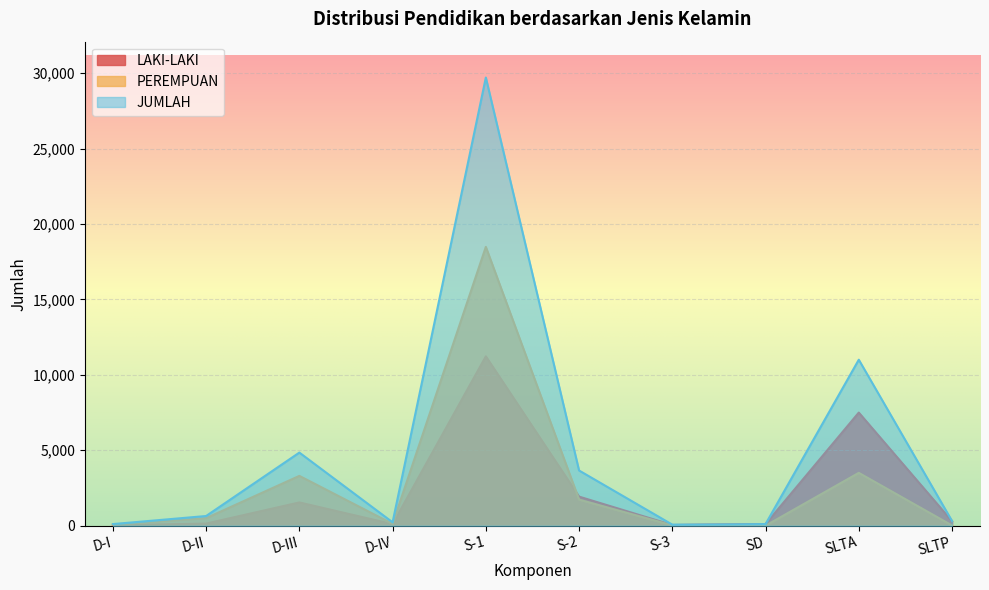

Reading left to right, transcribe all the data shown in this chart.

LAKI-LAKI: 28	141	1544	106	11226	1930	46	109	7500	298
PEREMPUAN: 81	503	3304	122	18483	1730	26	2	3504	16
JUMLAH: 109	644	4848	228	29709	3660	72	111	11004	314